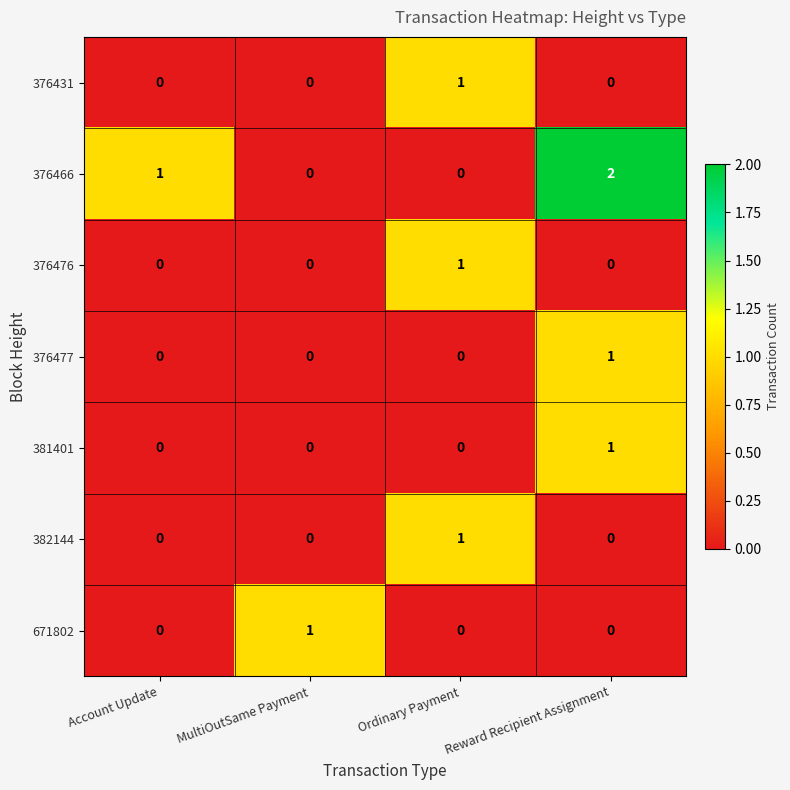

At which category does the chart reach its peak across all series?

Reward Recipient Assignment